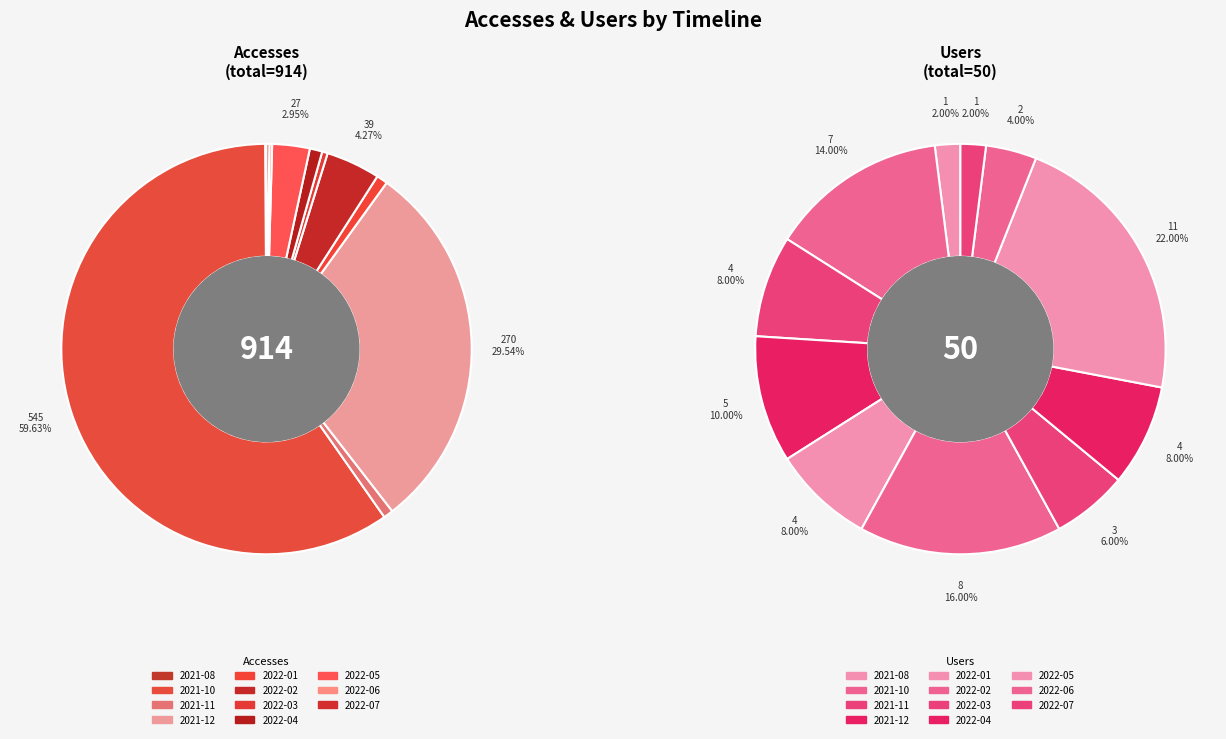

To the nearest percent, what portion does 2021-12 represent?

30%